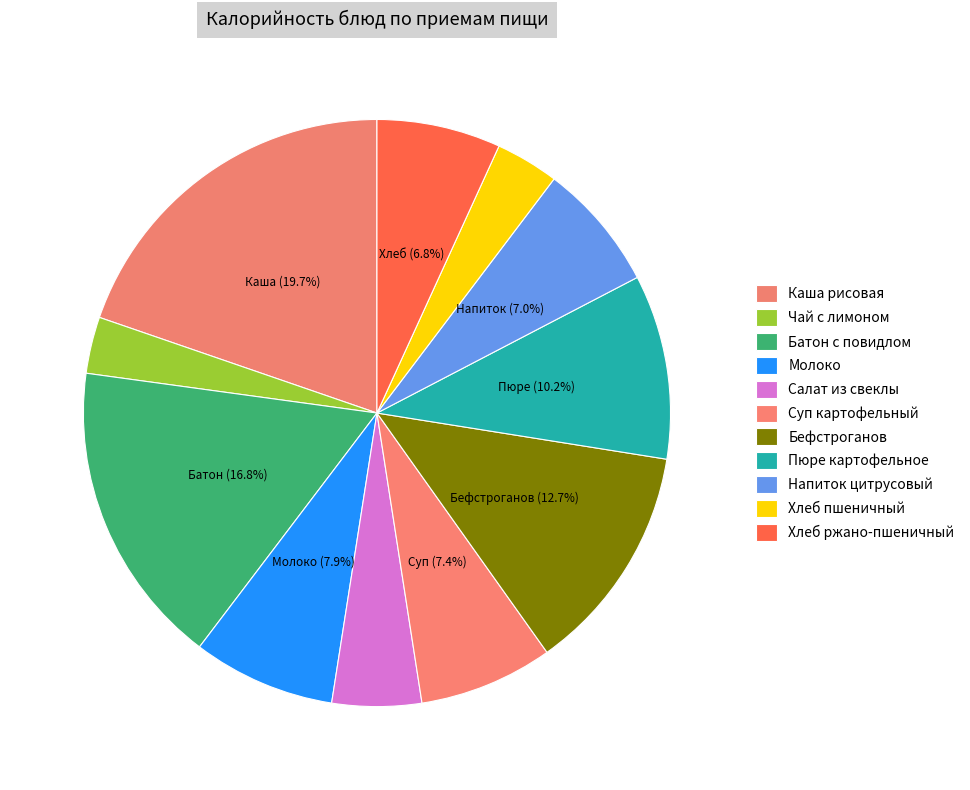

Is there any slice that represents more than half of the pie?

No